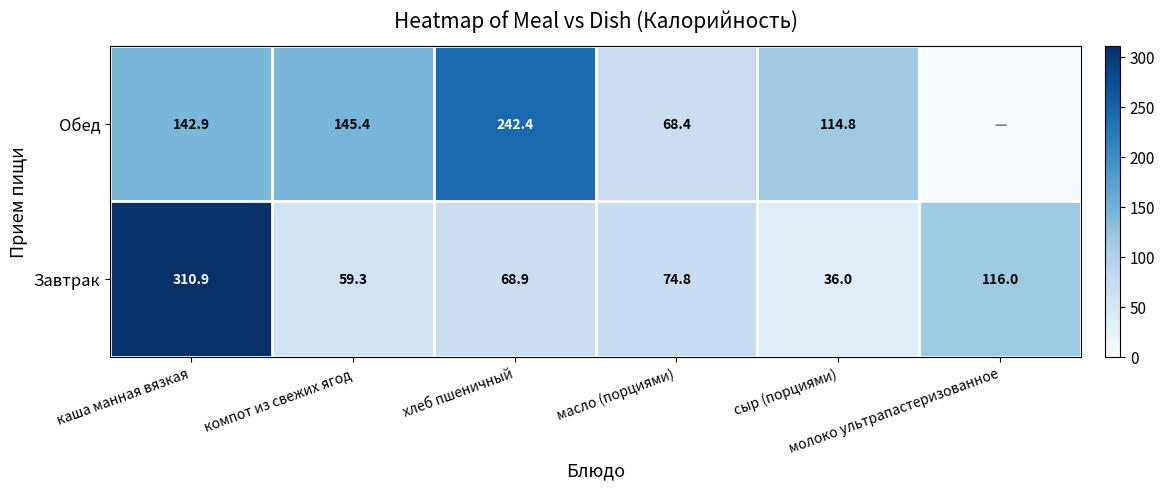

What is the spread (max minus min) of values at компот из свежих ягод?

86.1